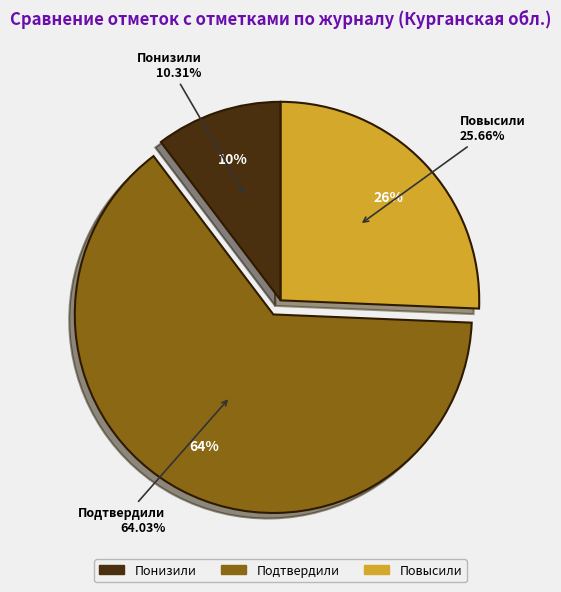

Is it true that Повысили is 26% of the pie?

True